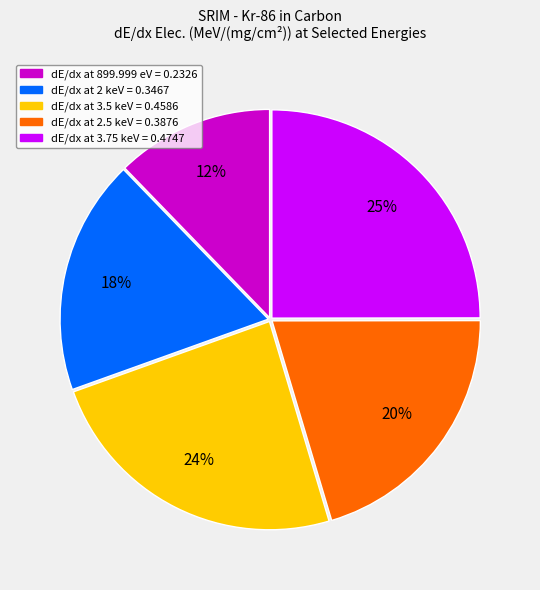

To the nearest percent, what is the combined percentage of dE/dx at 2 keV = 0.3467 and dE/dx at 3.5 keV = 0.4586?

42%